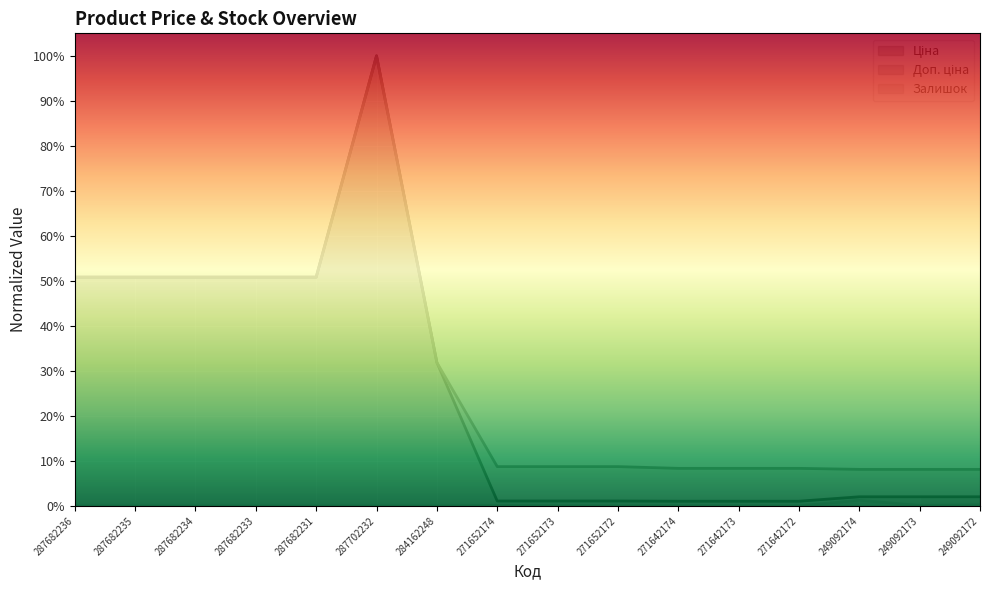

What is the label of the 6th point from the right?

271642174